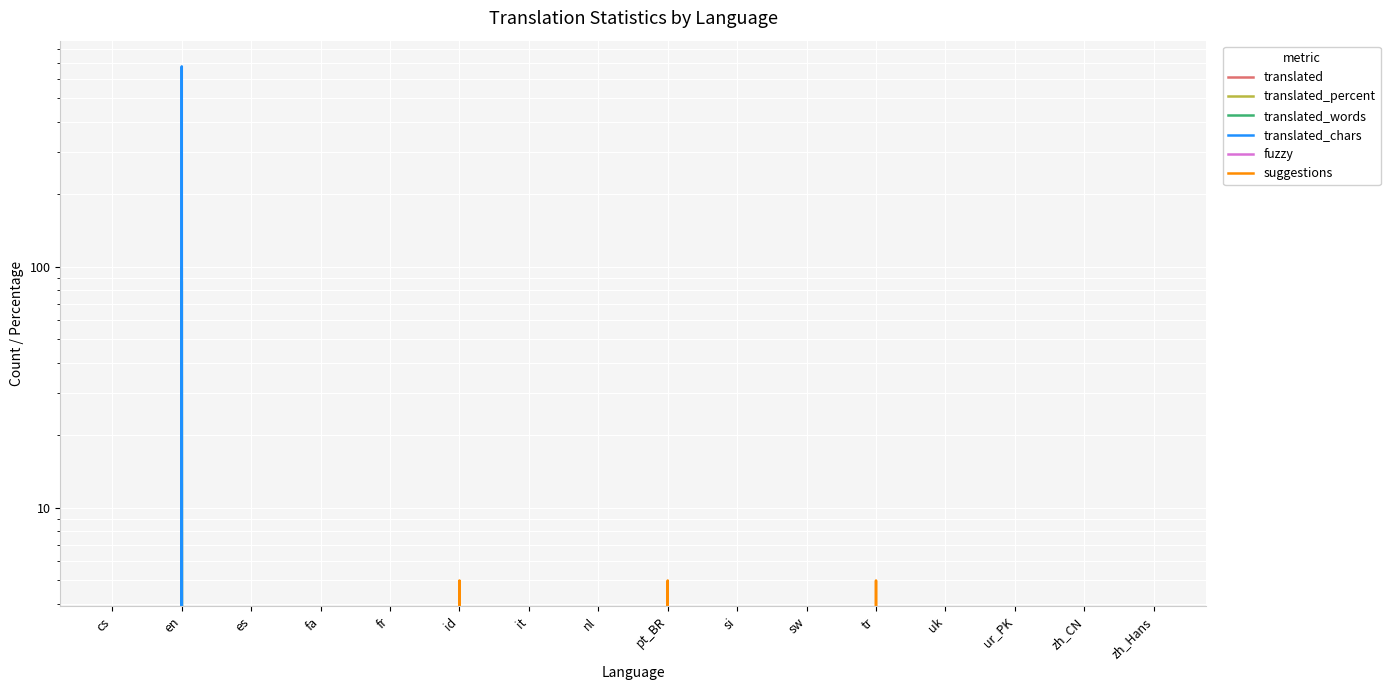

Does the chart display data point markers on the line(s)?

No